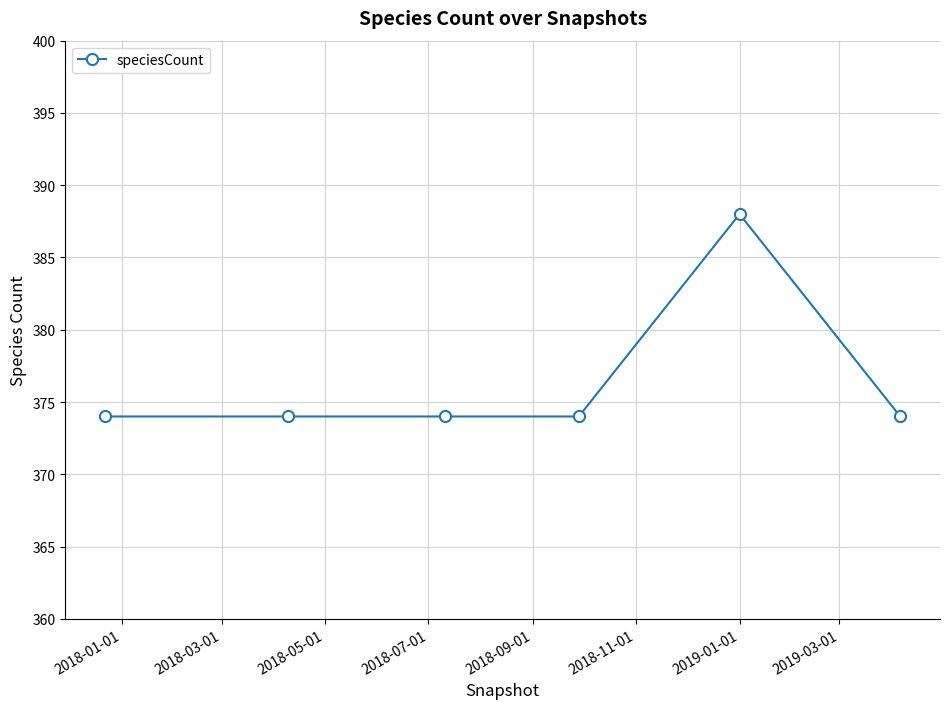

What is the maximum value shown in the chart?

388